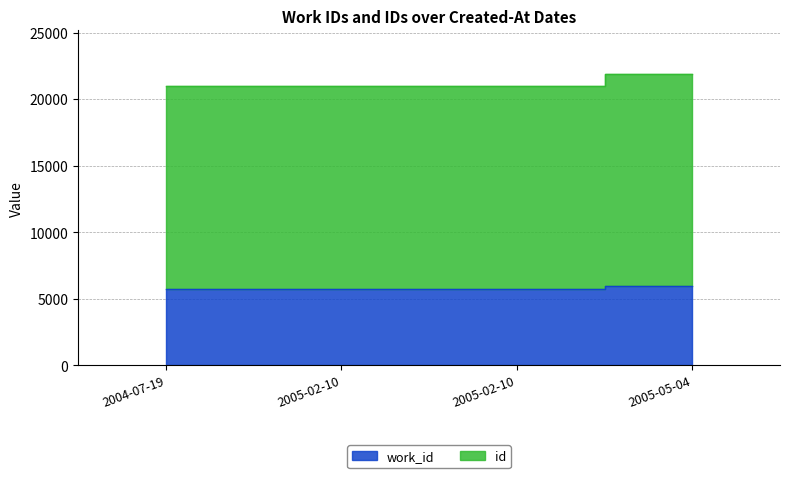

True or false: work_id has a value of 1968 at 2005-02-10.

False